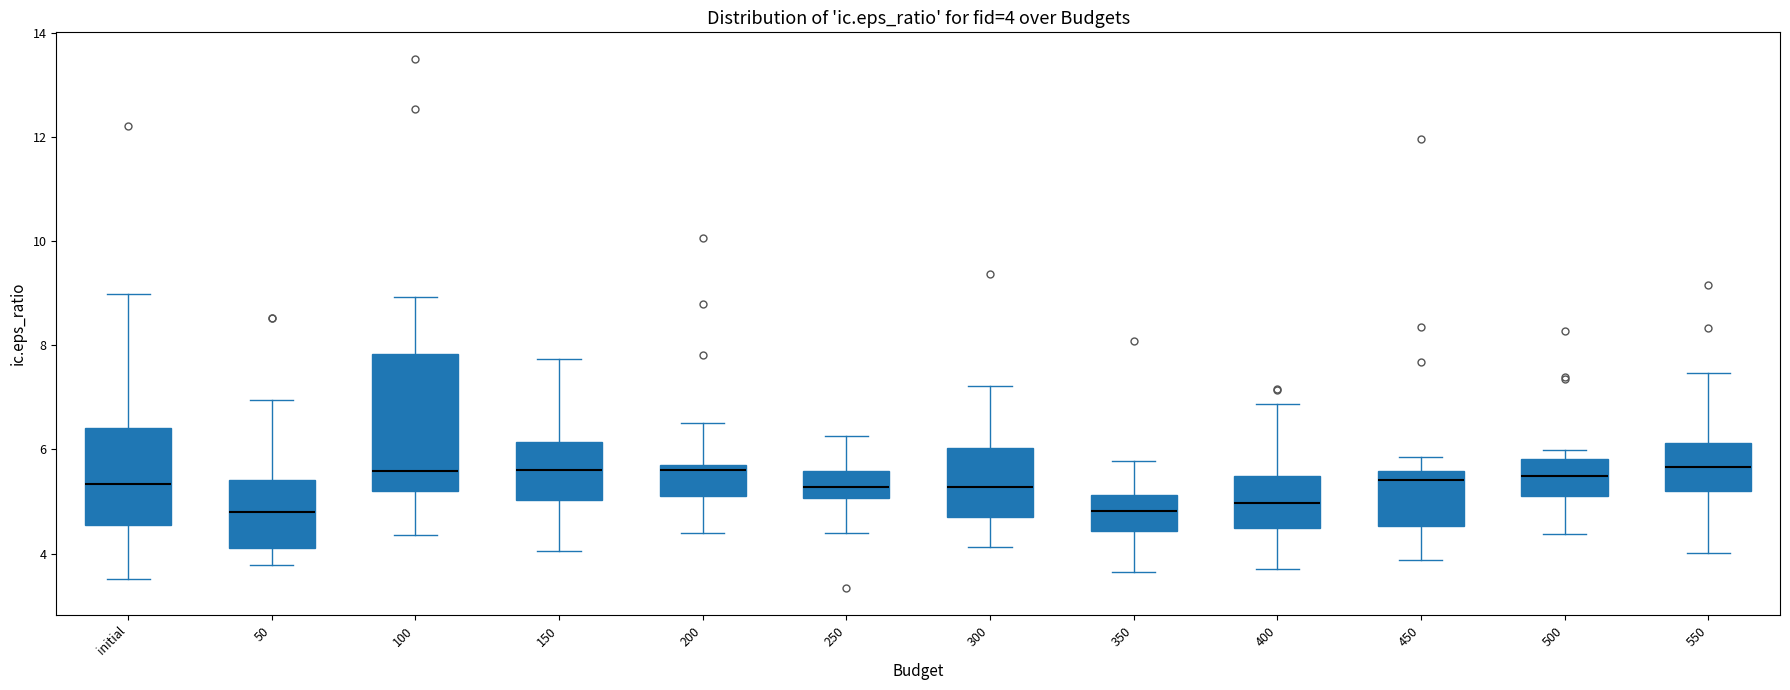

Comparing the boxes themselves (not the whiskers), which one is the tallest?

100